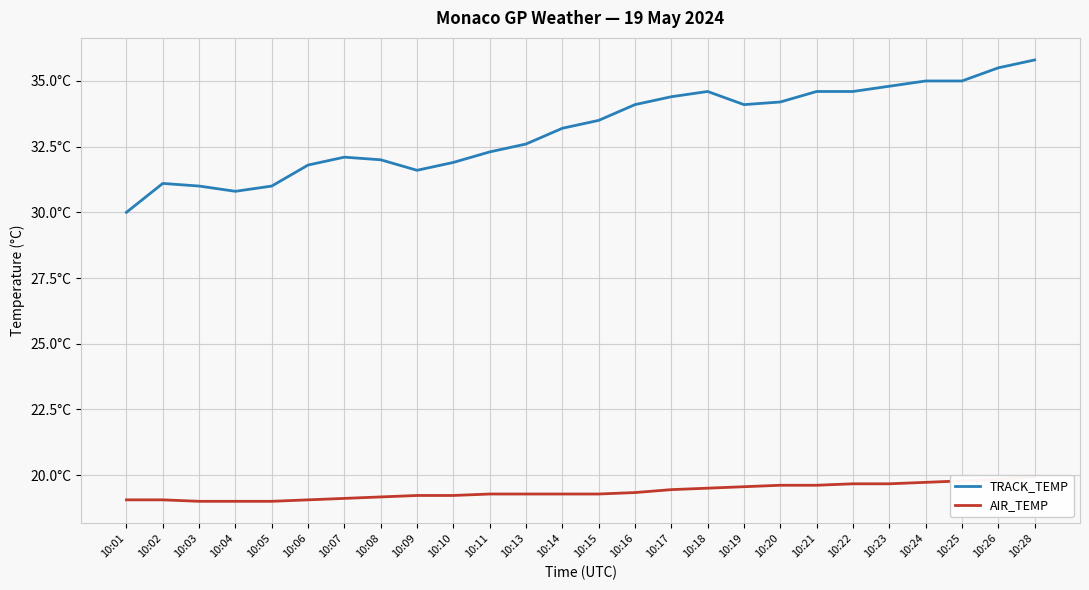

True or false: AIR_TEMP and TRACK_TEMP cross at least once.

False